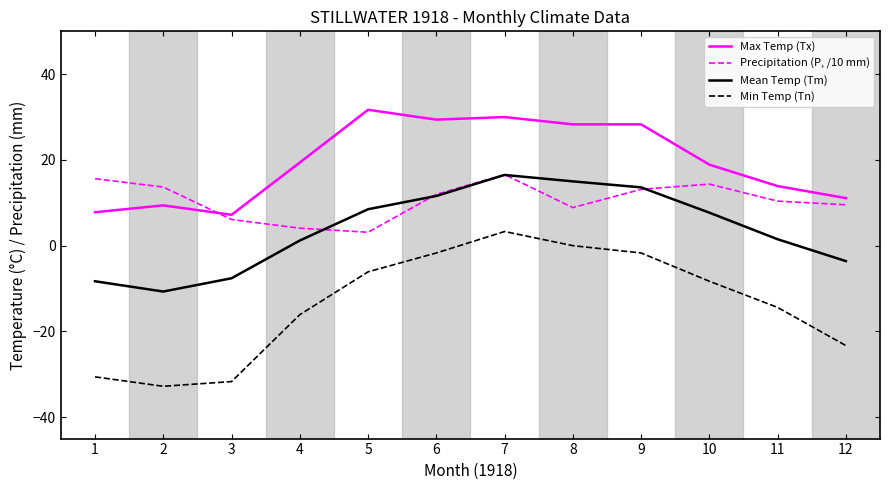

Rank the series at 6 from highest to lowest value.

Max Temp (Tx), Precipitation (P, /10 mm), Mean Temp (Tm), Min Temp (Tn)